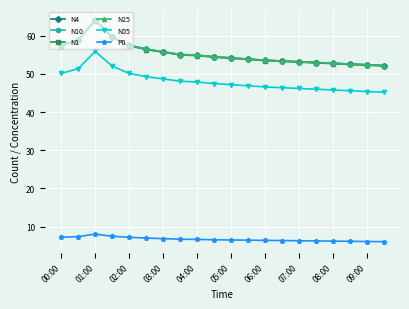

At how many categories does at least one series exceed 12?

20